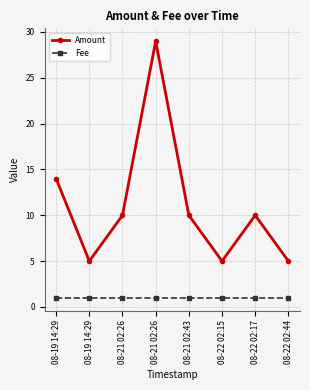

How many categories are shown in the chart?

8